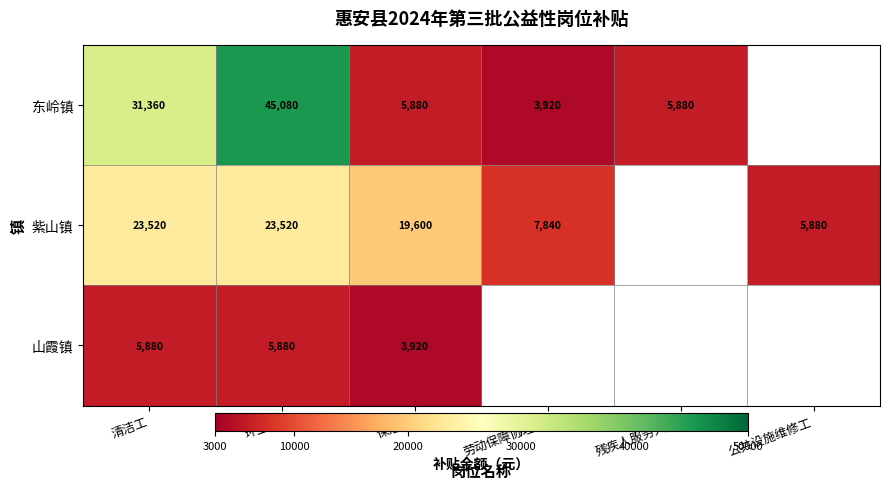

The 山霞镇 series shows 5880 at 环卫工. True or false?

True